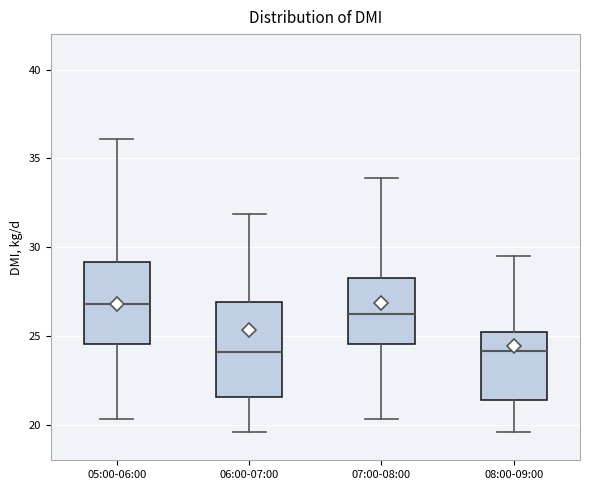

Reading left to right, read every box against the y-axis: the position of its median line, the range the box covers, and the ends of its whiskers. The values are not printed on the chart, so give them approximately, as read against the axis.

05:00-06:00: median 27.0, box 24.5 to 29.0, whiskers 20.5 to 36.0
06:00-07:00: median 24.0, box 21.5 to 27.0, whiskers 19.5 to 32.0
07:00-08:00: median 26.0, box 24.5 to 28.5, whiskers 20.5 to 34.0
08:00-09:00: median 24.0, box 21.5 to 25.0, whiskers 19.5 to 29.5